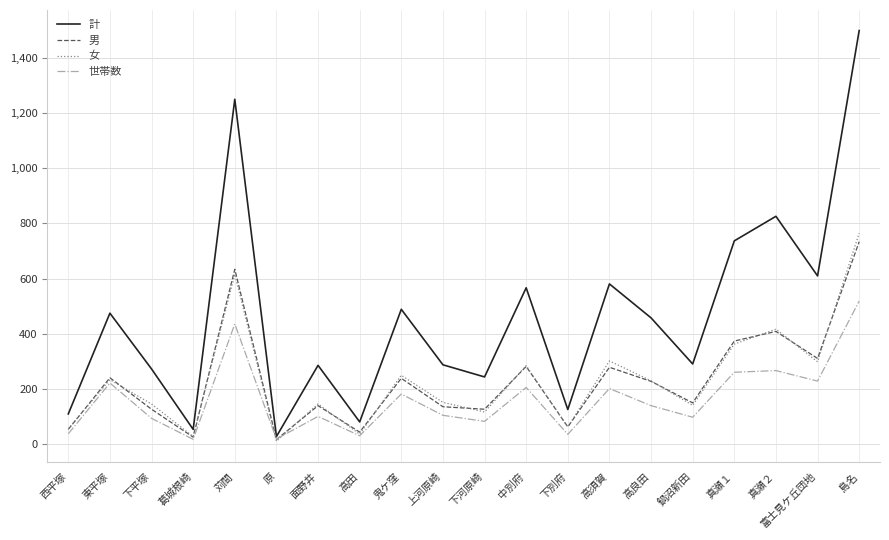

What is the highest value of the 計 series?

1499